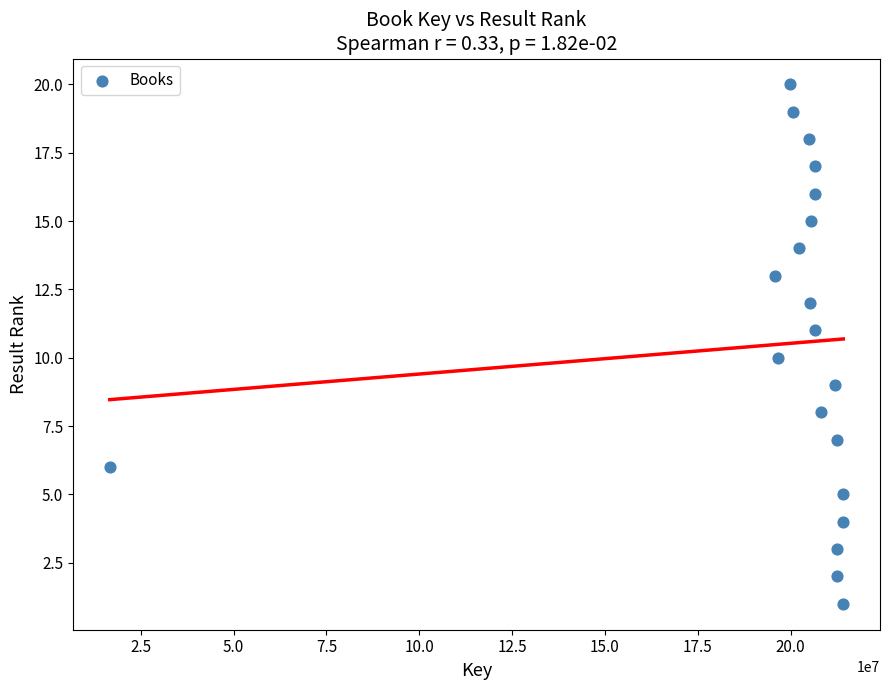

What is the range of Y values (max minus min)?

19